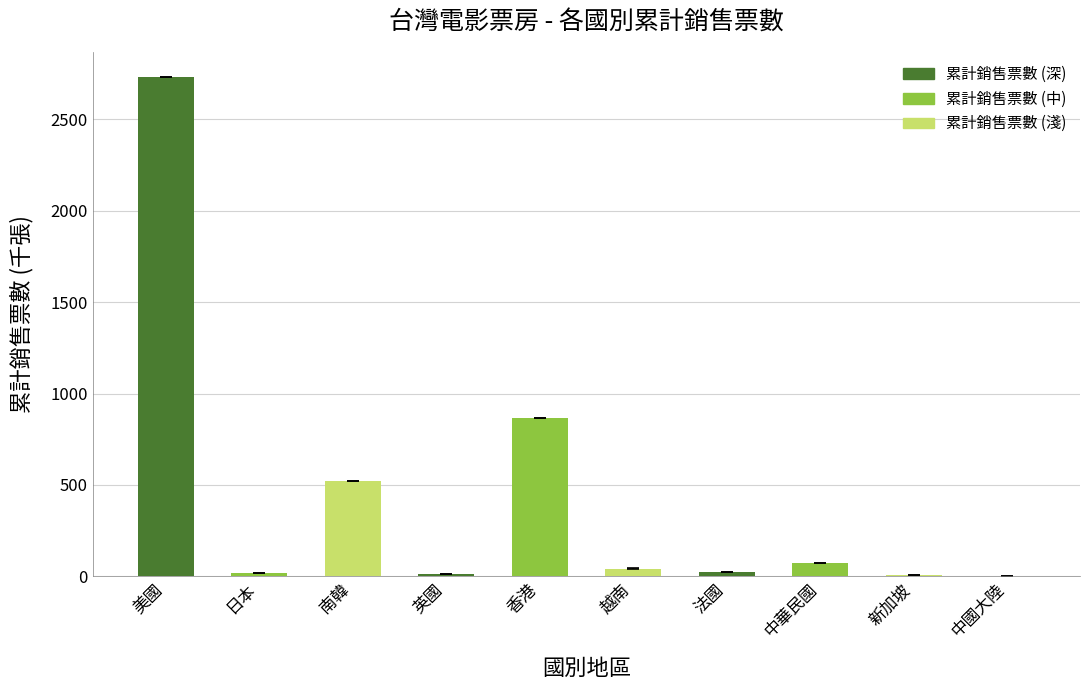

Which category has the highest value across all series?

美國